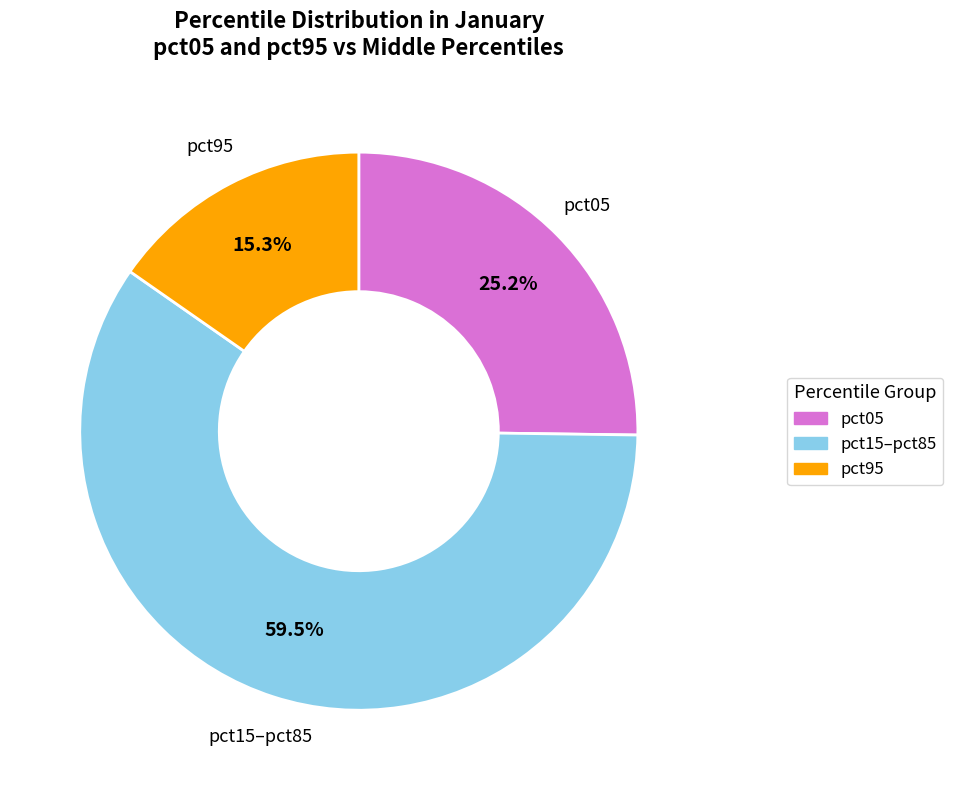

Is there any slice that represents more than half of the pie?

Yes